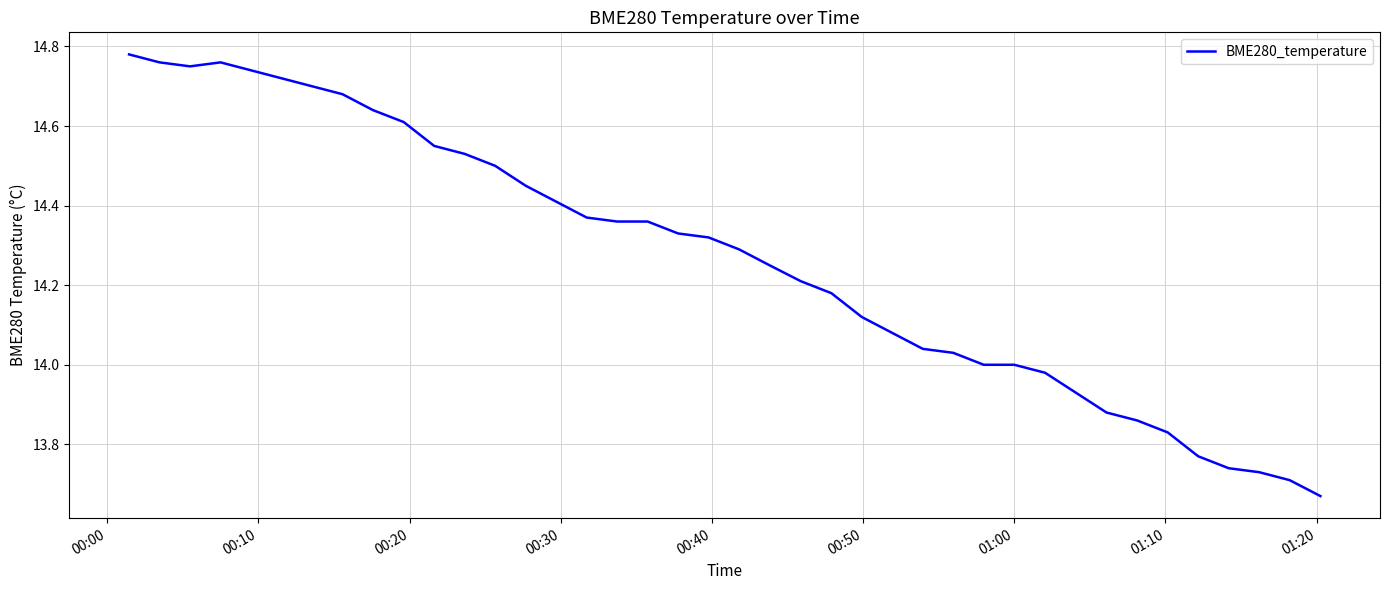

What is the greatest value displayed?

14.8